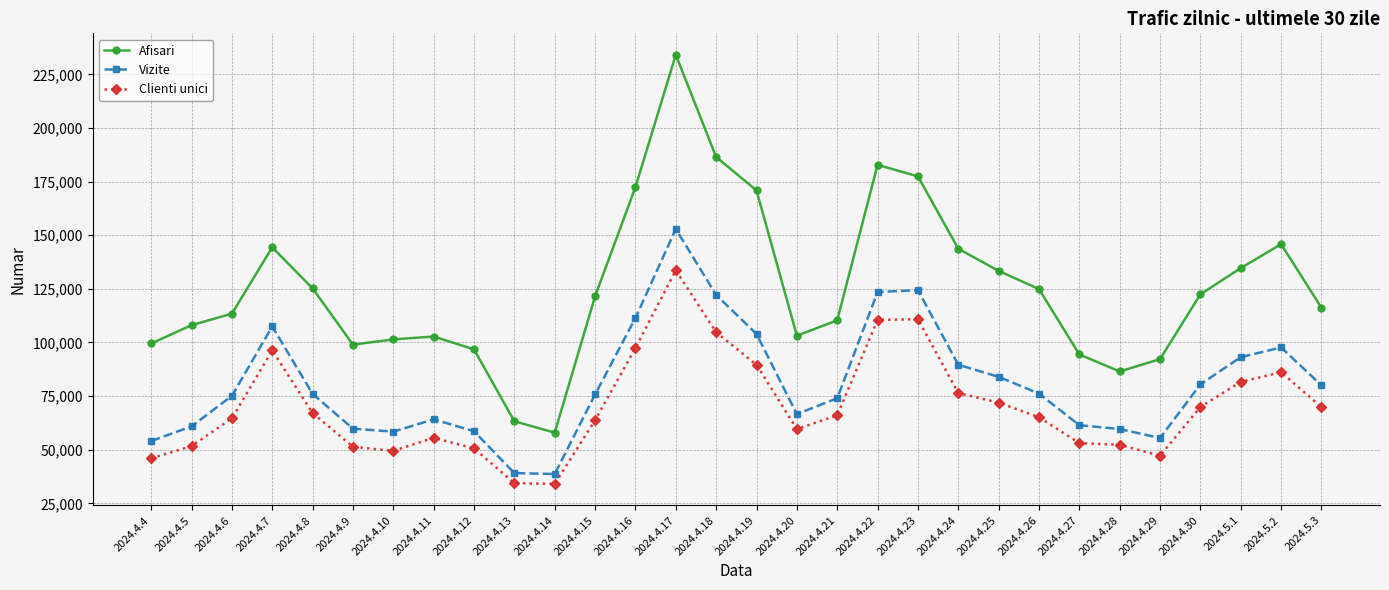

Rank the series at 2024.5.1 from lowest to highest value.

Clienti unici, Vizite, Afisari